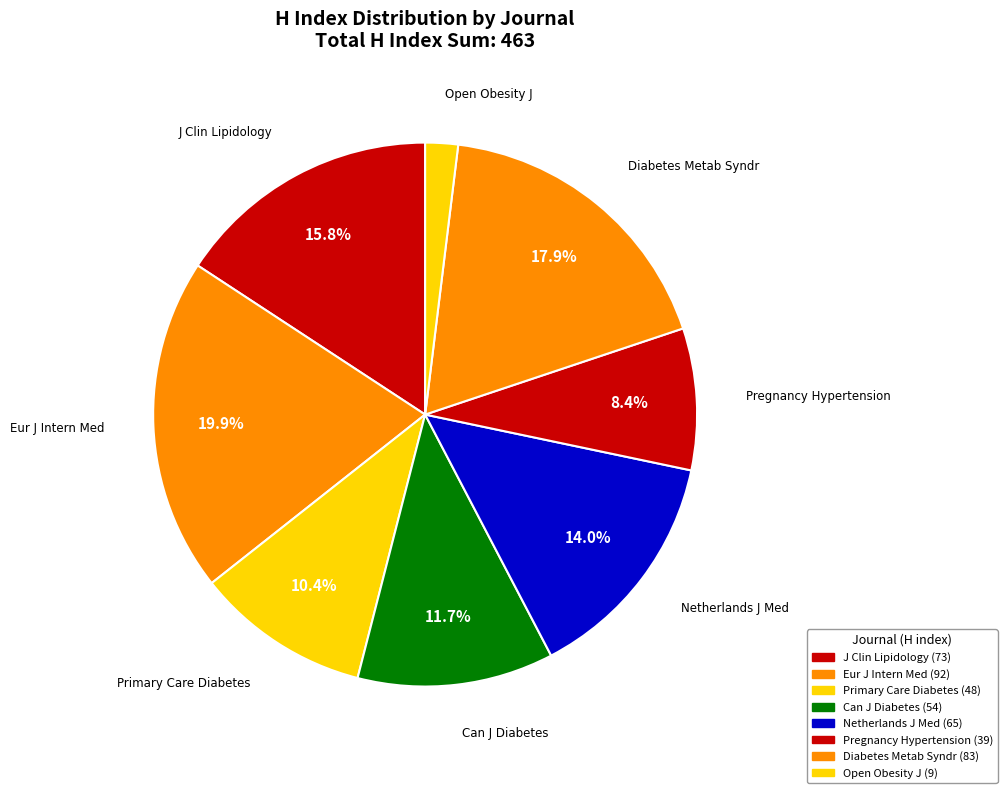

How many slices are in this pie chart?

8